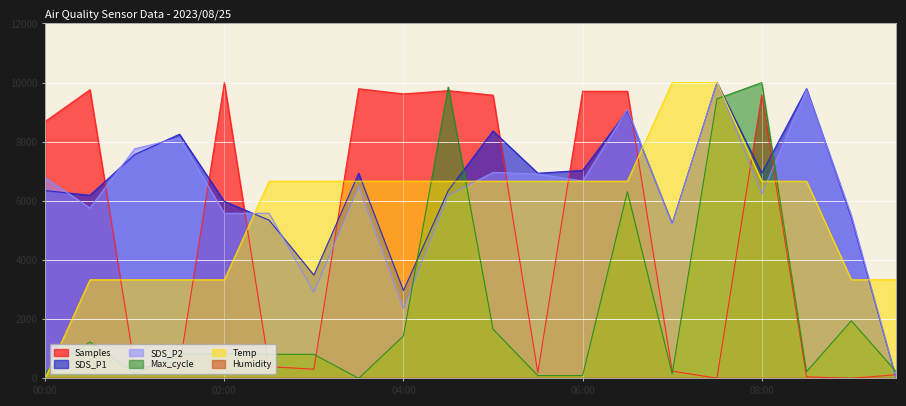

At which label is Samples closest to 5000?

00:00